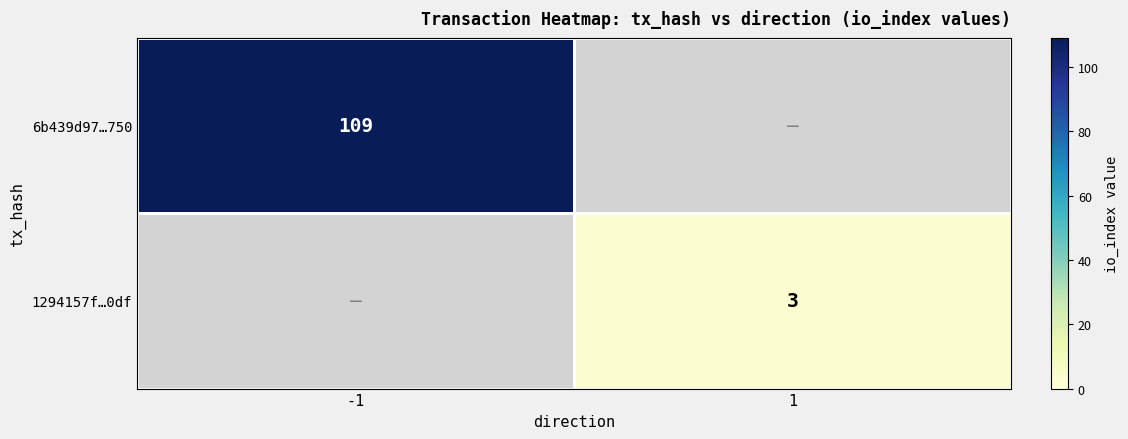

True or false: 6b439d97…750 has a value of 172.7 at -1.

False